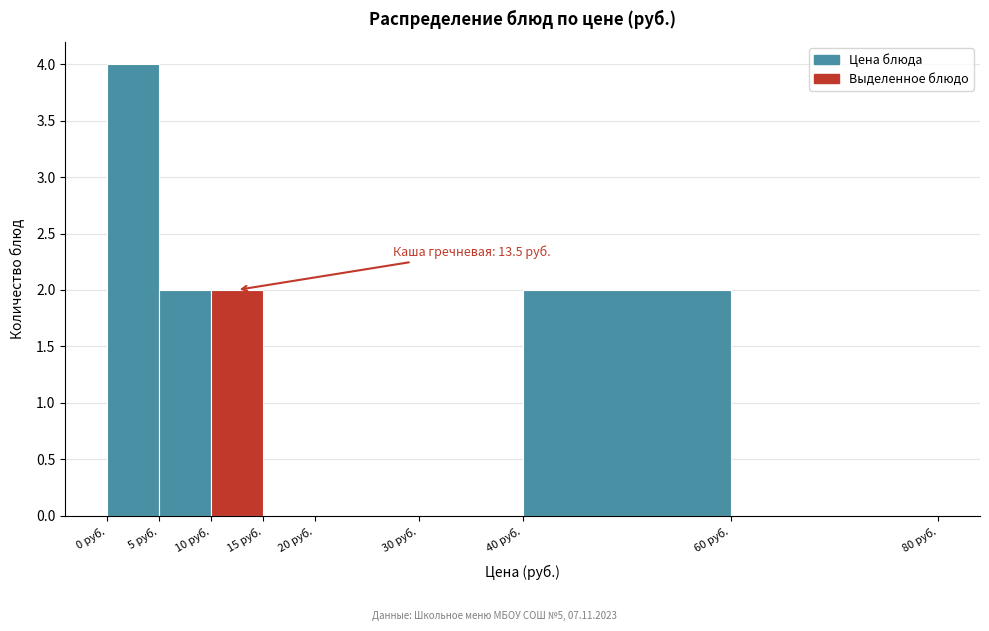

Which range on the x-axis has the tallest bar?

0 to 5